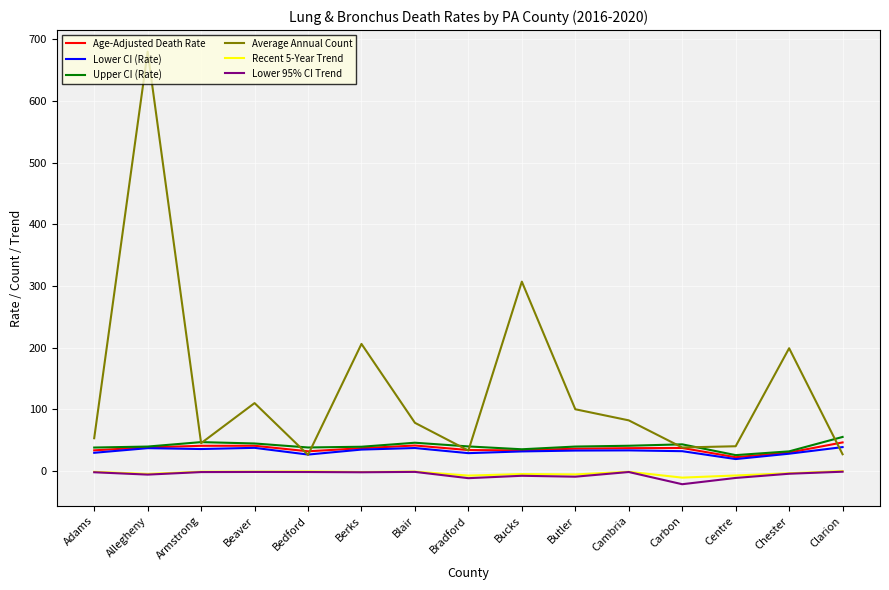

True or false: Age-Adjusted Death Rate and Recent 5-Year Trend intersect in this chart.

False